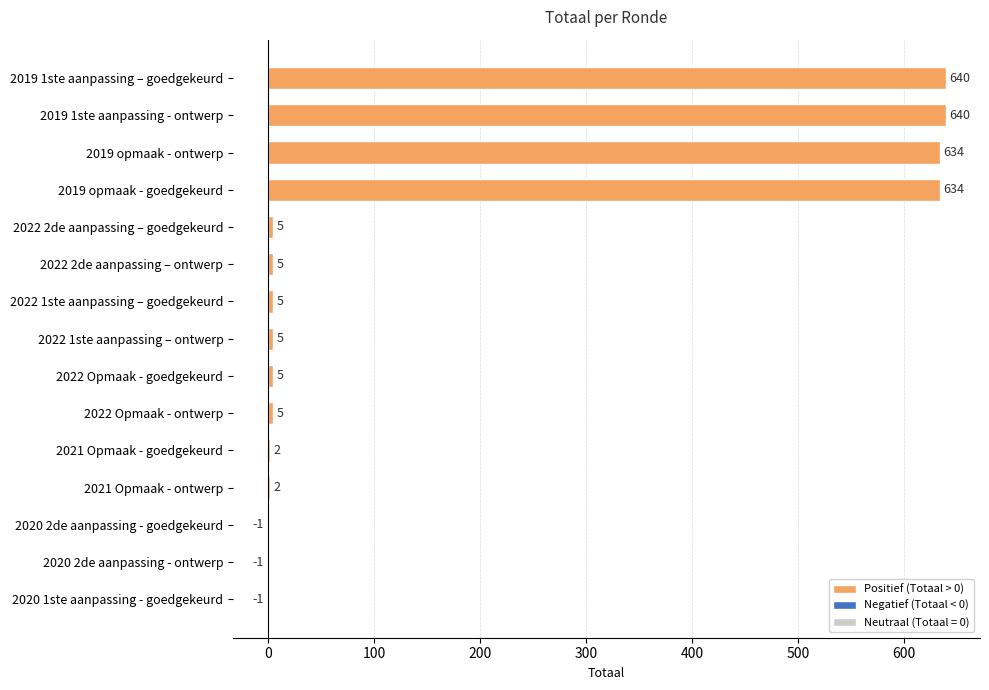

How many data points does each series have?

15